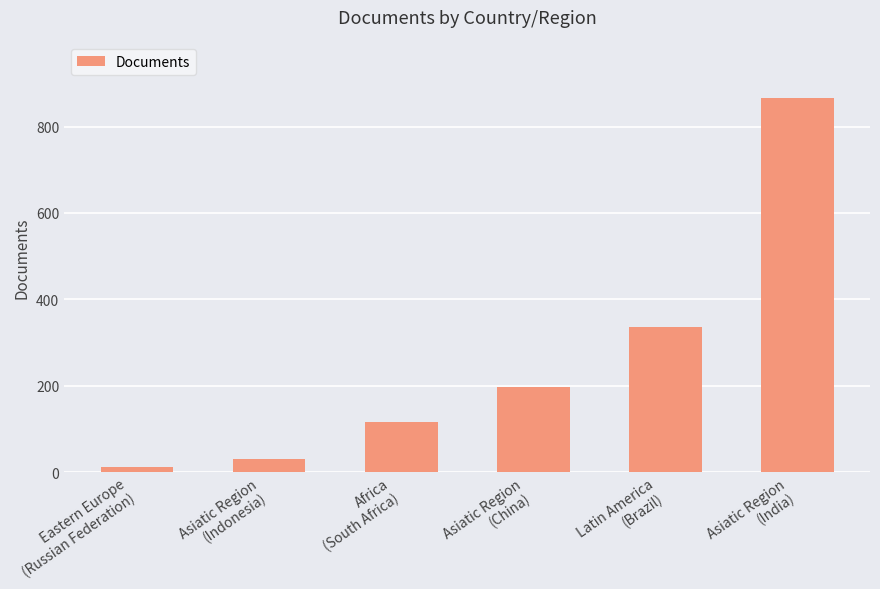

Which category has the lowest value across all series?

Eastern Europe
(Russian Federation)